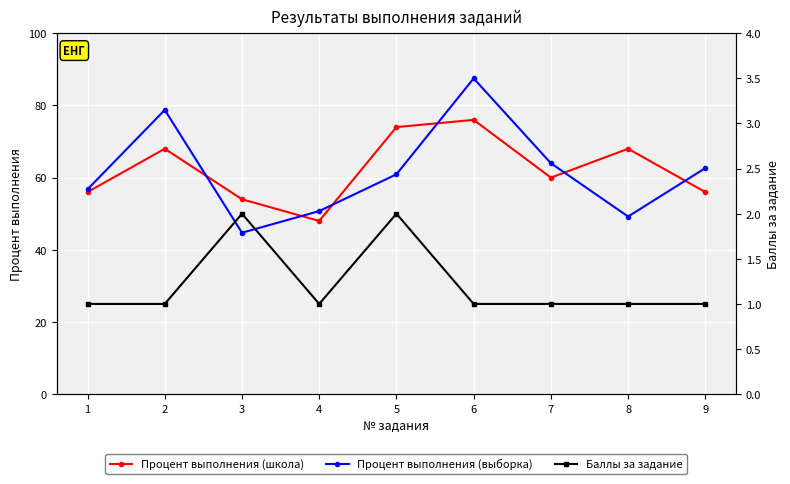

At which category is the sum across all series the highest?

6